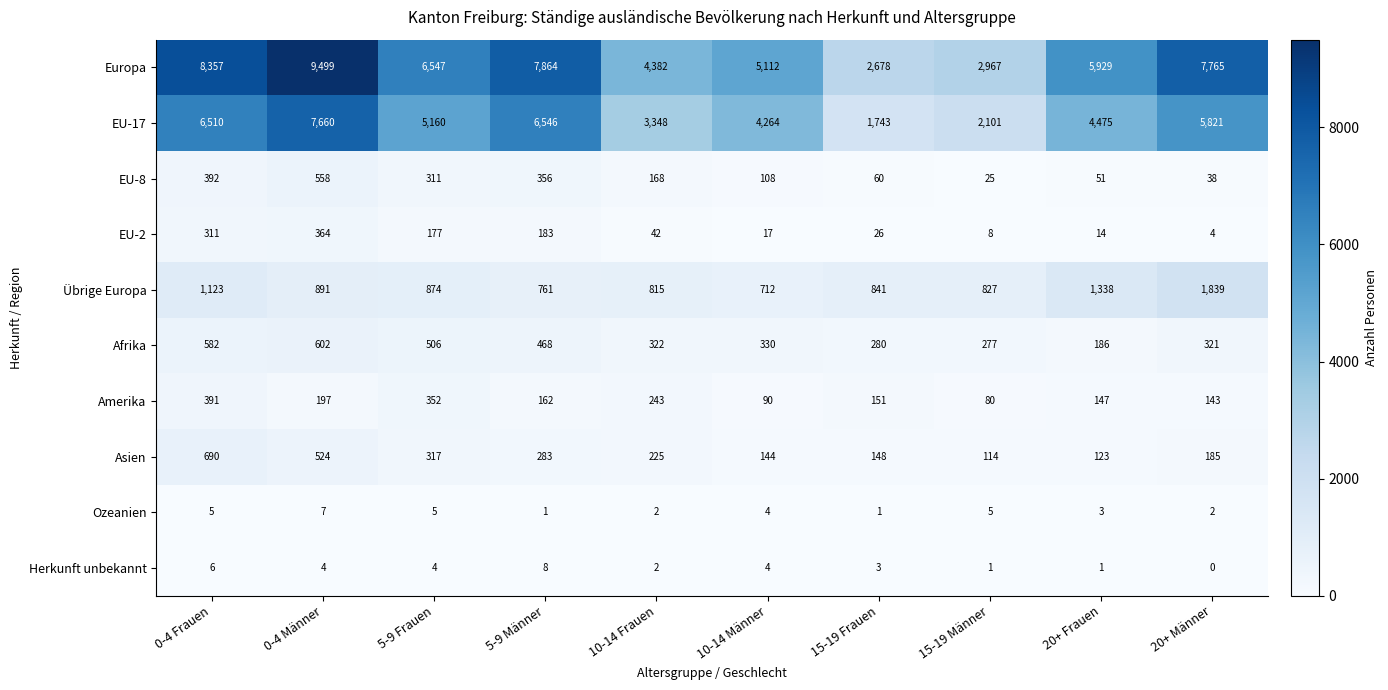

How many series are shown in this chart?

10